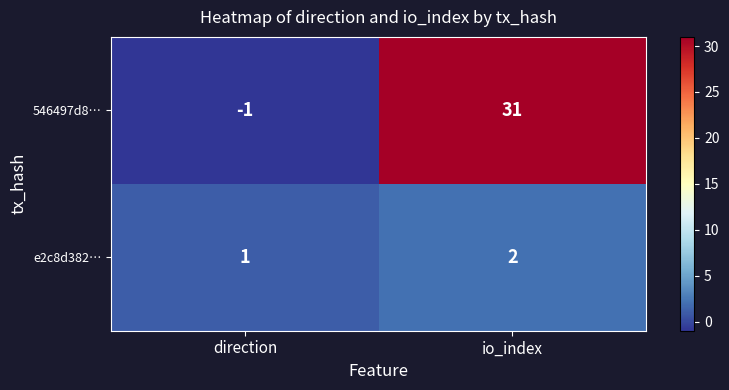

Which series has the largest total across all categories?

546497d8…